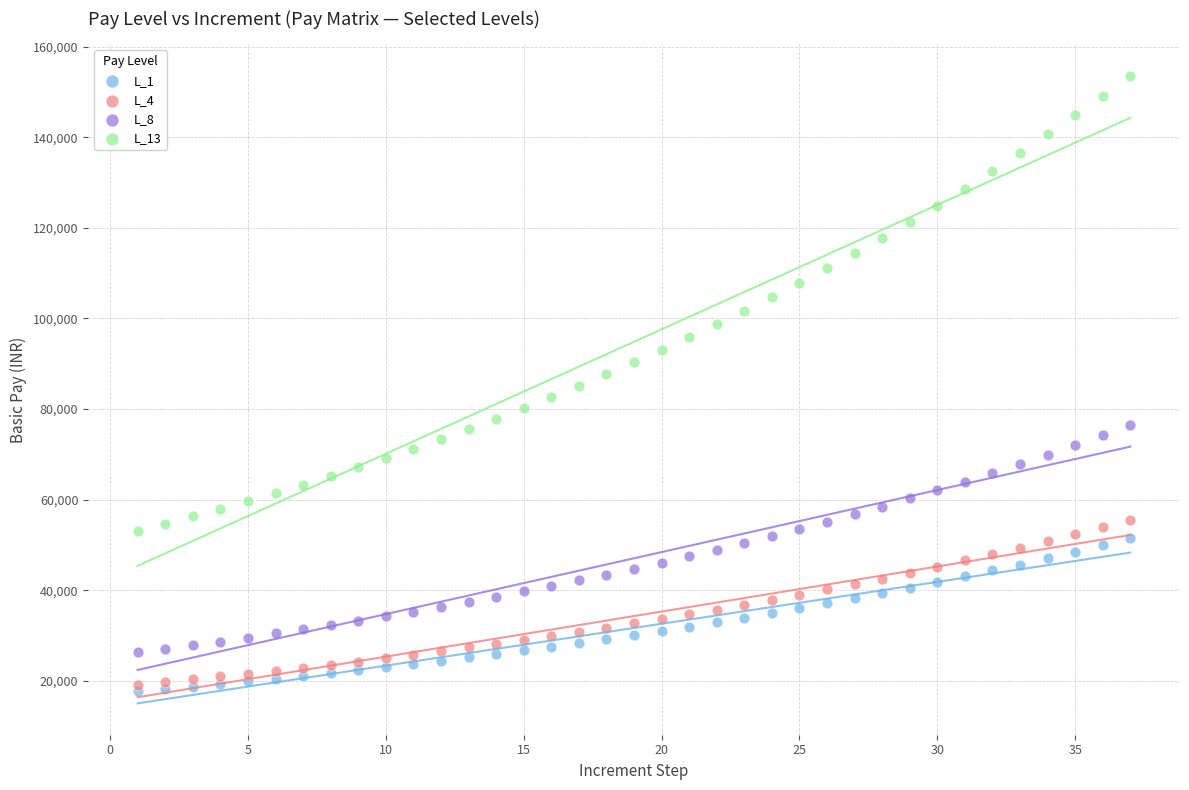

Which series reaches the maximum Y coordinate?

L_13